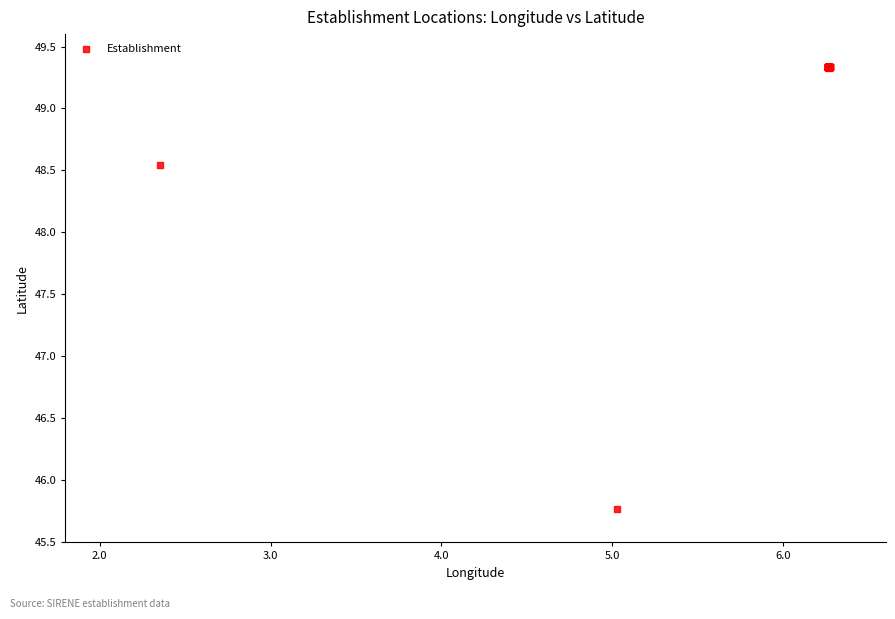

What Y value in the scatter plot is closest to 47?

45.8